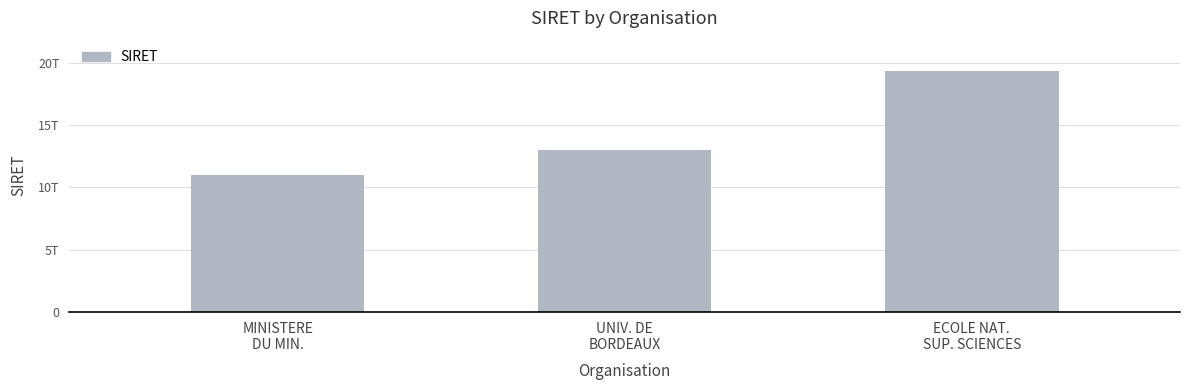

What is the greatest value displayed?

19330203100011